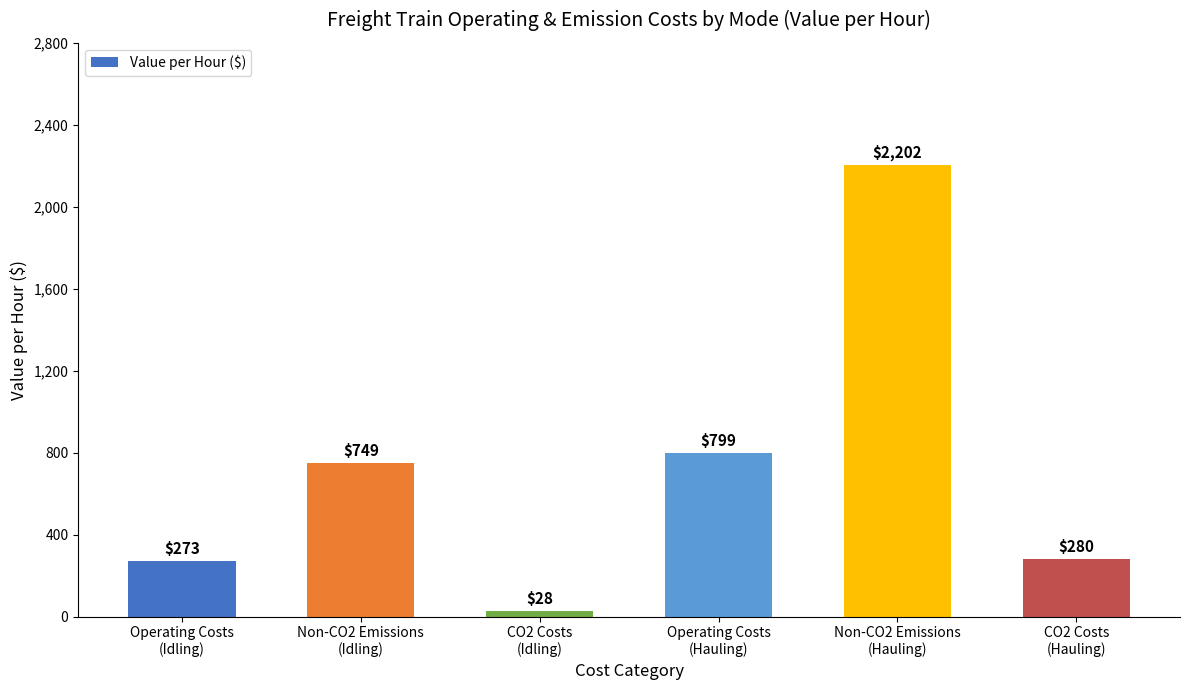

Which category has the highest value across all series?

Non-CO2 Emissions
(Hauling)